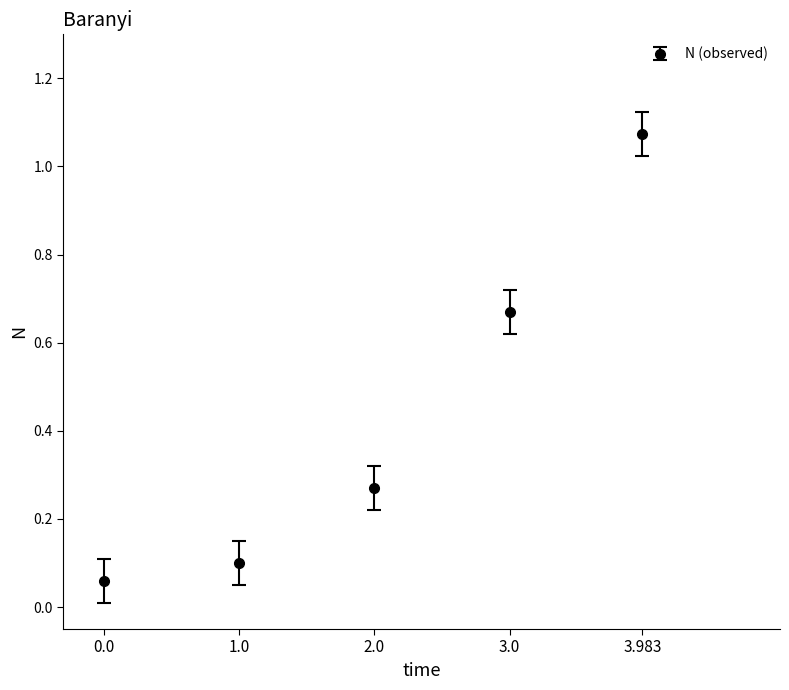

What is the label of the 1st point from the right?

3.983